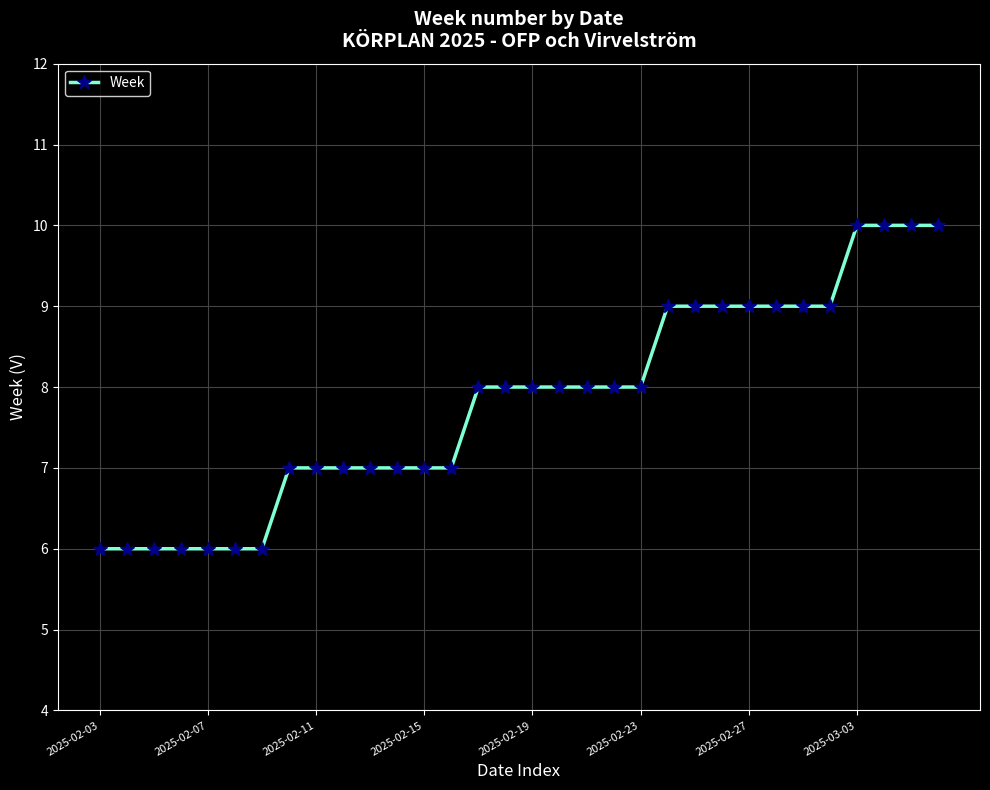

What is the greatest value displayed?

10